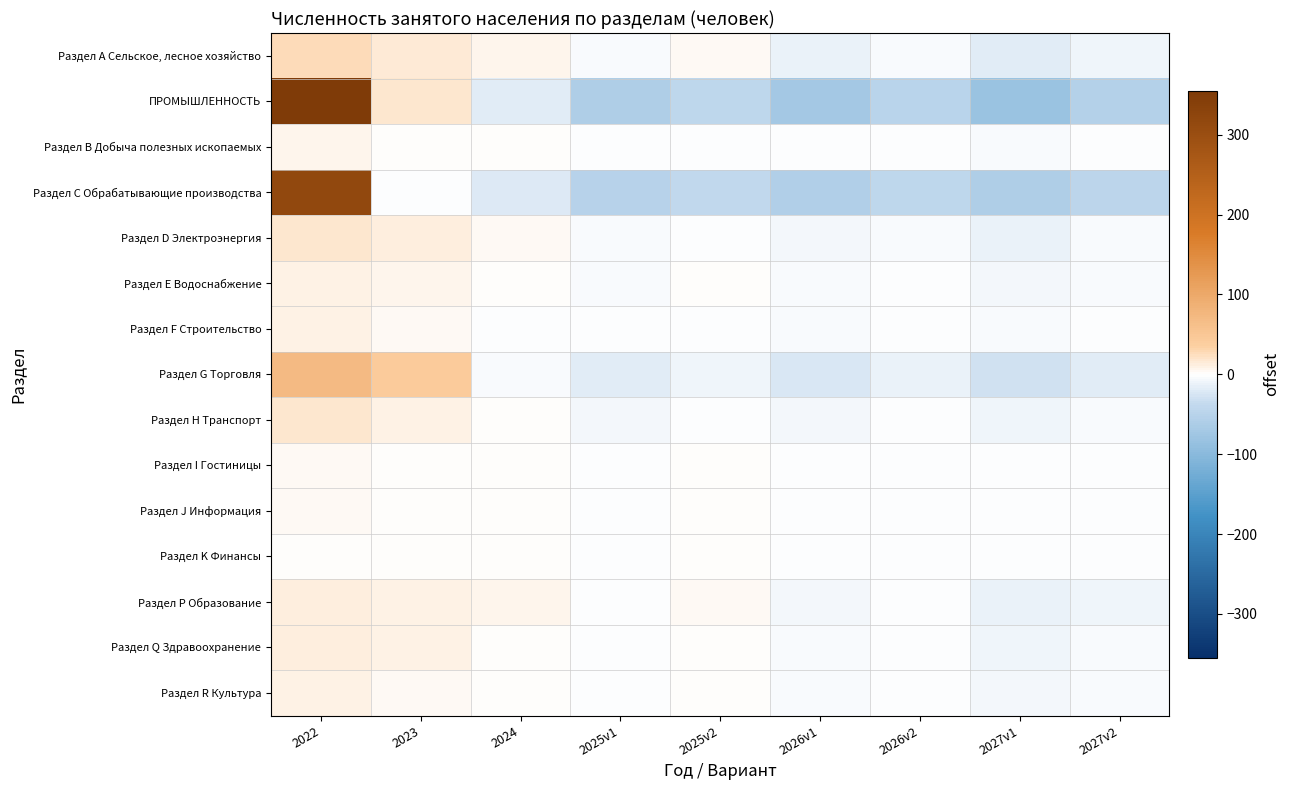

At 2026v1, list the series in order from smallest to largest.

ПРОМЫШЛЕННОСТЬ, Раздел С Обрабатывающие производства, Раздел G Торговля, Раздел A Сельское, лесное хозяйство, Раздел D Электроэнергия, Раздел H Транспорт, Раздел P Образование, Раздел Q Здравоохранение, Раздел E Водоснабжение, Раздел R Культура, Раздел F Строительство, Раздел B Добыча полезных ископаемых, Раздел J Информация, Раздел I Гостиницы, Раздел K Финансы